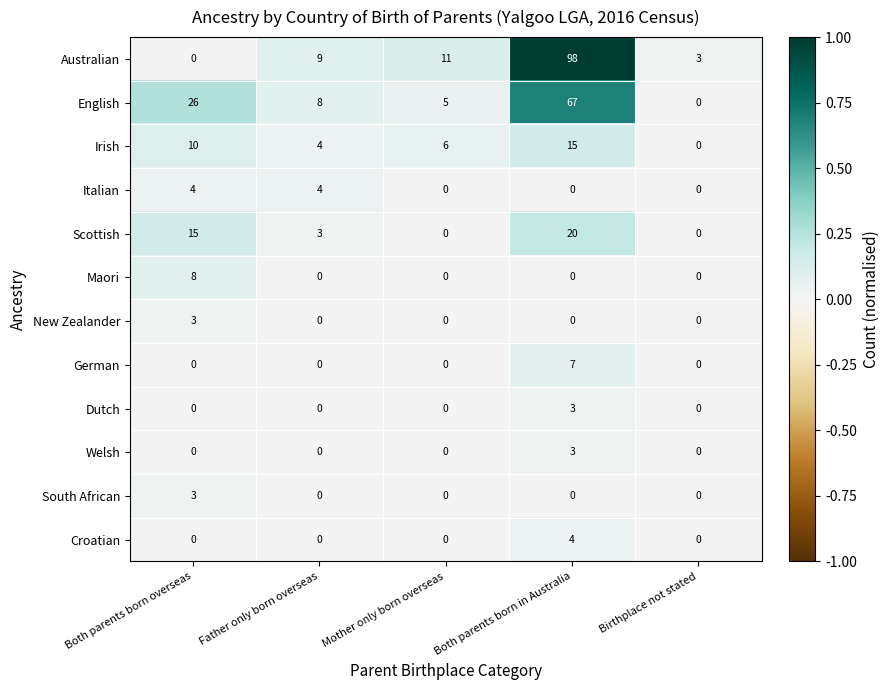

Is it true that New Zealander equals 0 at Birthplace not stated?

True